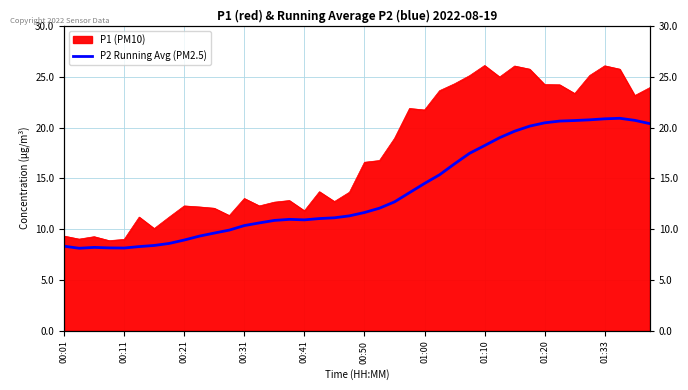

Which label corresponds to the smallest value in the chart?

00:11